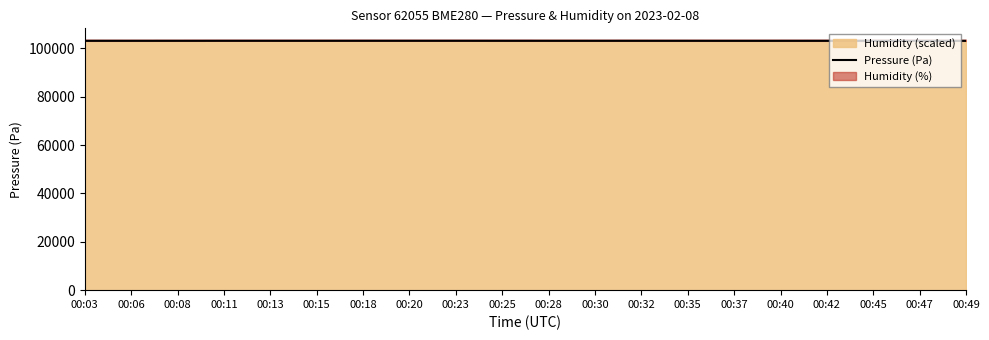

What is the change in value from 00:03 to 00:08?

+2.8